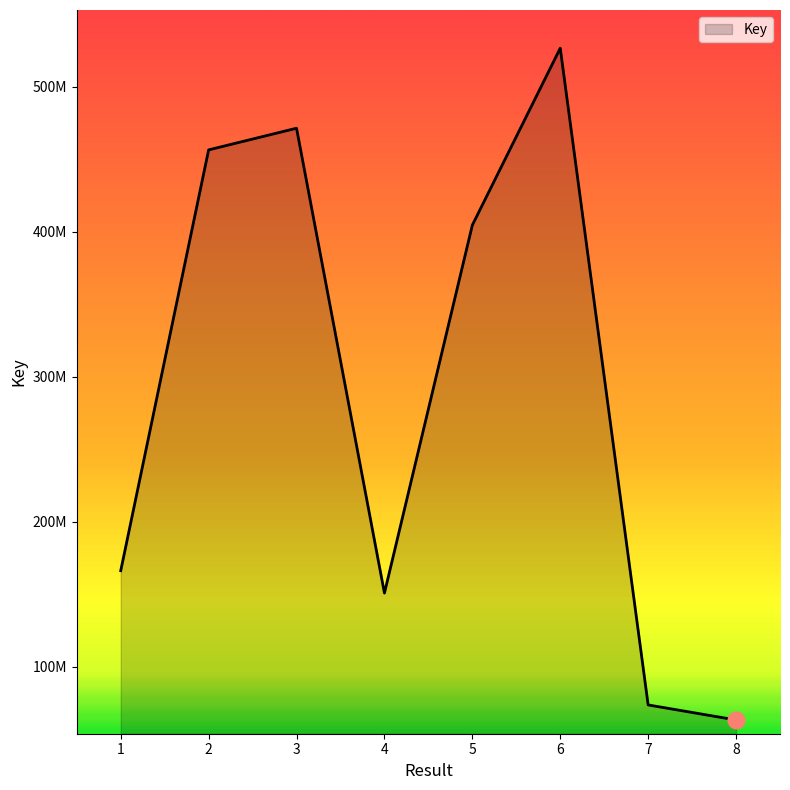

The value at 3 is 210495327. True or false?

False